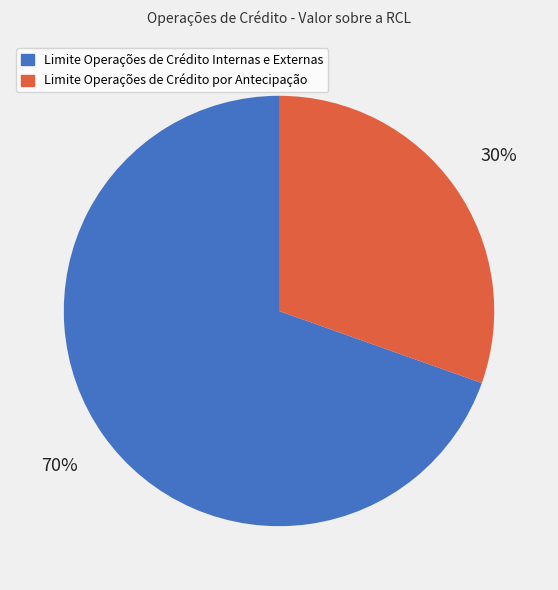

Is it true that Limite Operações de Crédito Internas e Externas is 70% of the pie?

True